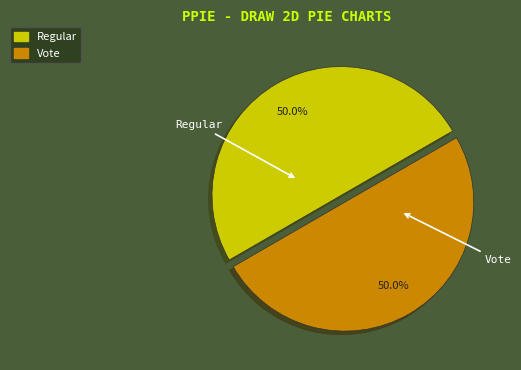

To the nearest percent, what is the average slice percentage?

50%